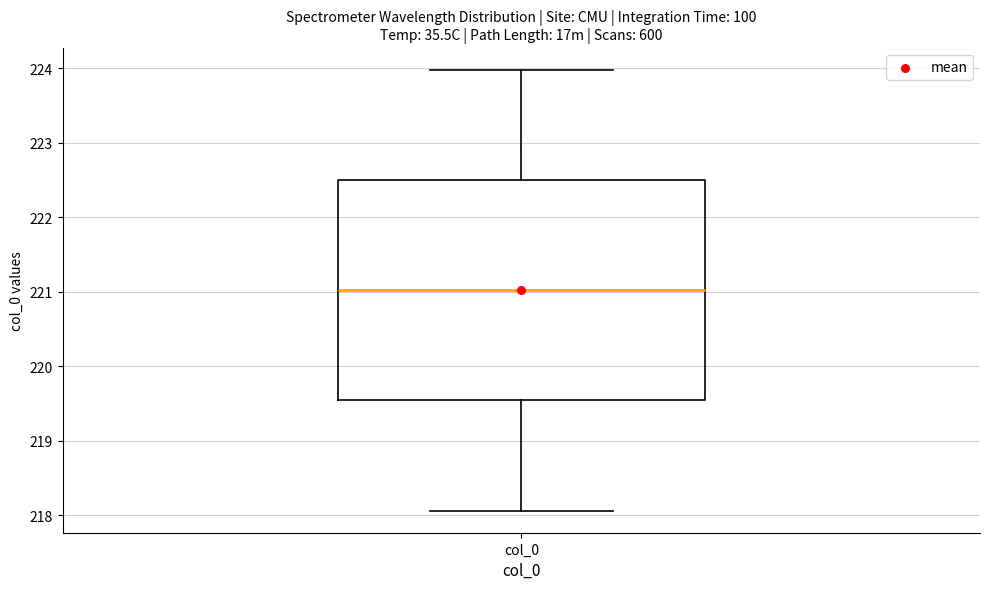

Where is the upper edge of the box for col_0 on the y-axis? The values are not printed on the chart, so give them approximately, as read against the axis.

222.5